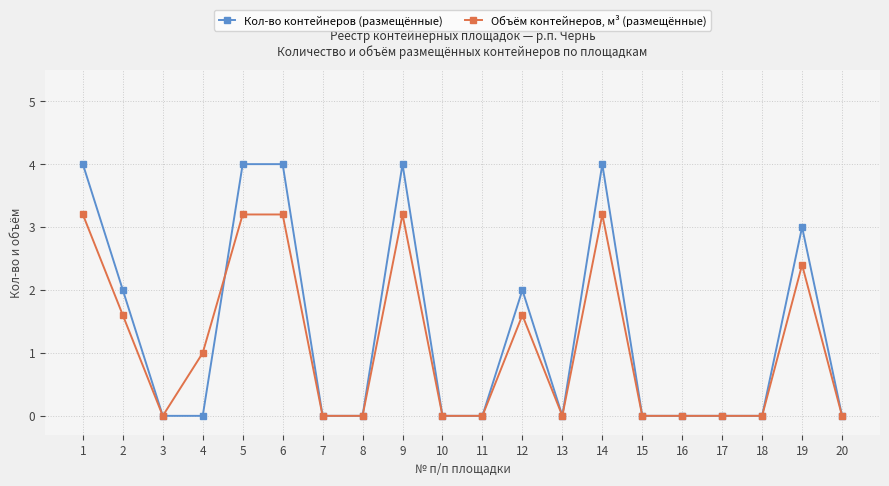

Which series has the widest spread of values?

Кол-во контейнеров (размещённые)